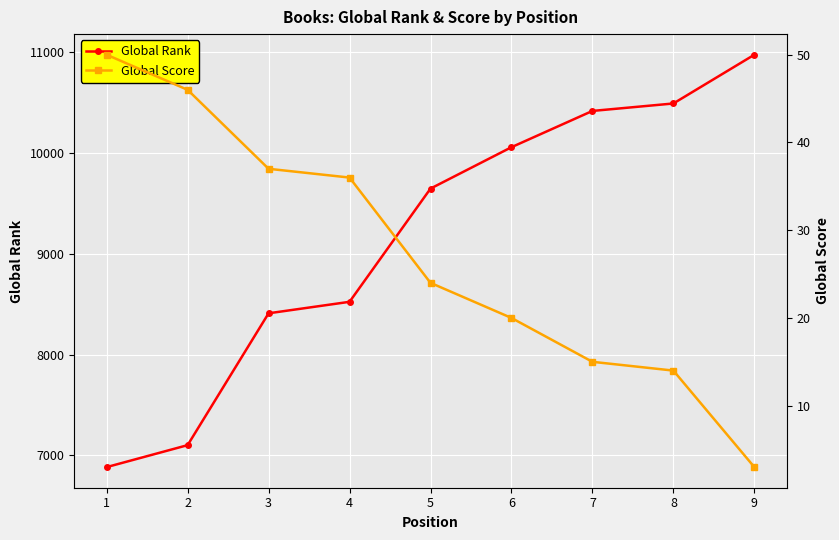

Reading left to right, extract all data points from this chart.

Global Rank: 1=6883	2=7101	3=8410	4=8524	5=9648	6=10059	7=10419	8=10493	9=10977
Global Score: 1=50	2=46	3=37	4=36	5=24	6=20	7=15	8=14	9=3